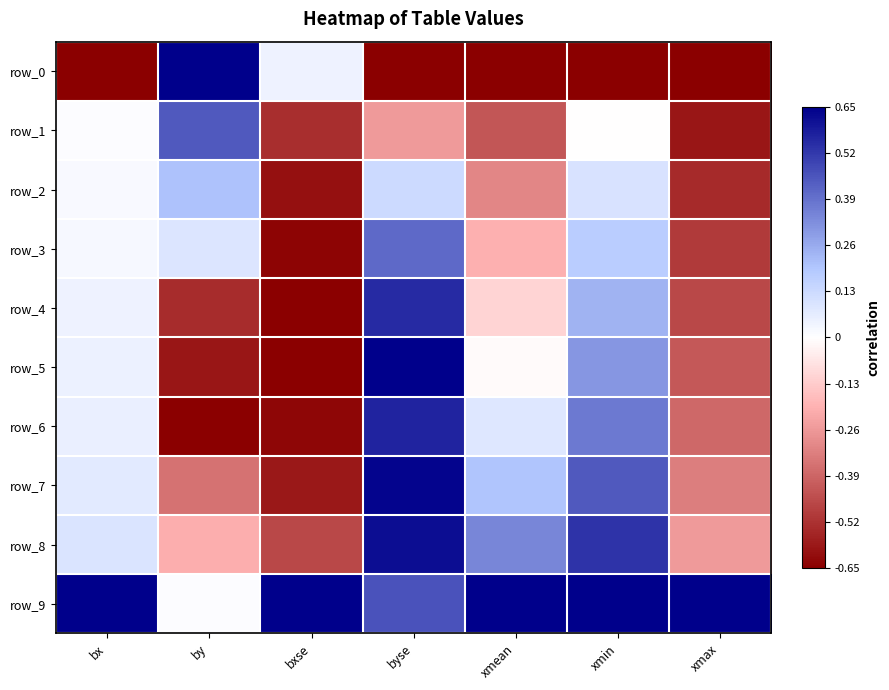

Is it true that row_9 equals 0.0 at by?

True